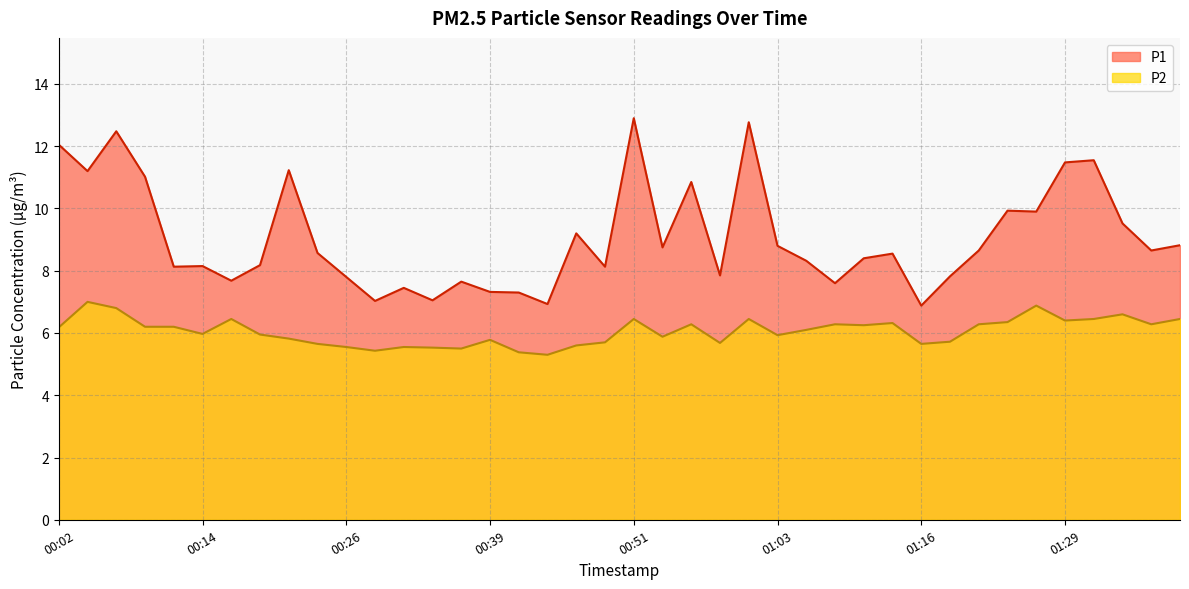

What is the total value across all series at 00:56?

17.1